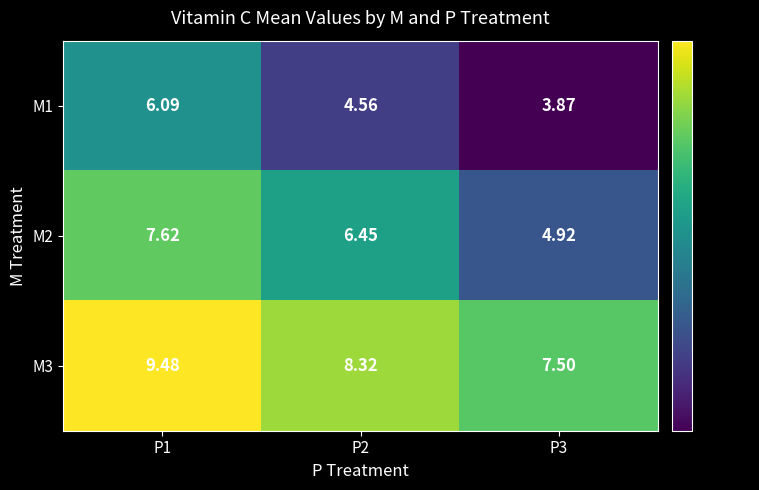

At which category does the chart reach its minimum across all series?

P3